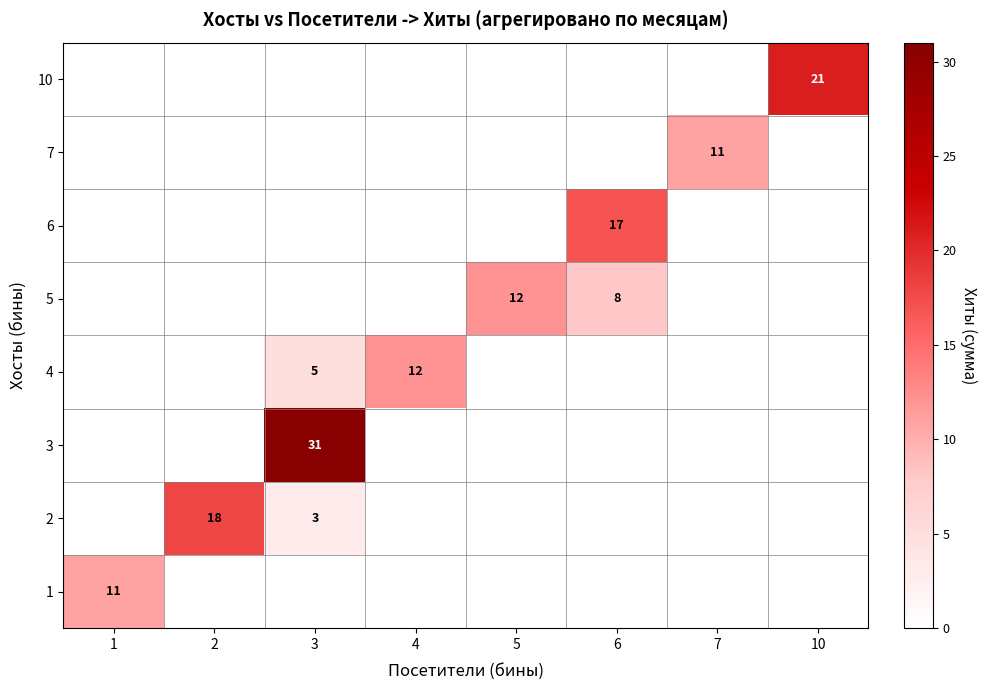

True or false: 2 has a value of 10 at 2.

False